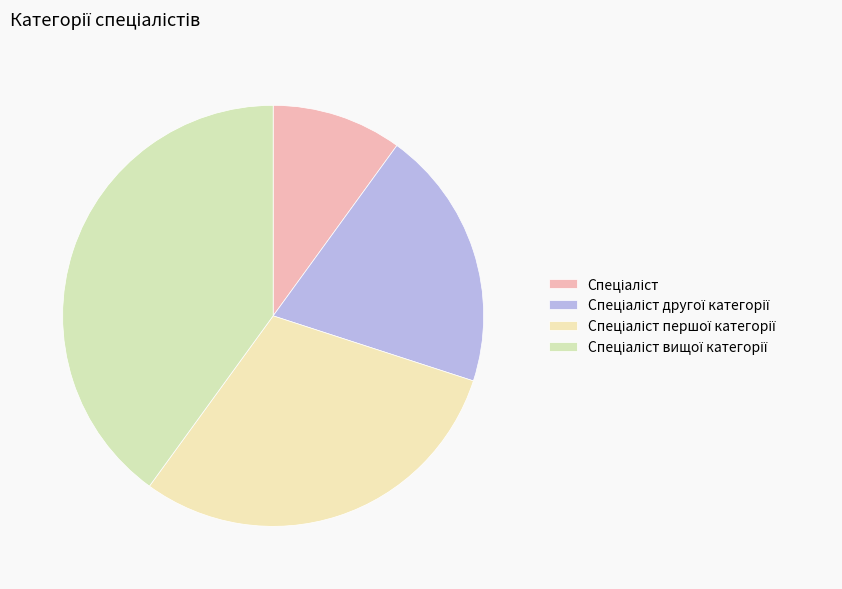

Is the sum of Спеціаліст вищої категорії and Спеціаліст першої категорії greater than half?

Yes